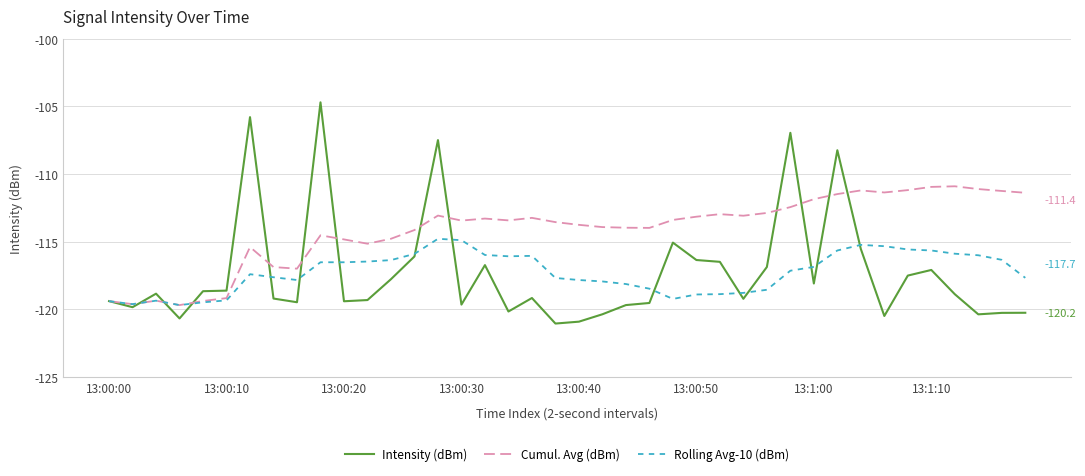

What is the maximum value for Cumul. Avg (dBm)?

-110.9